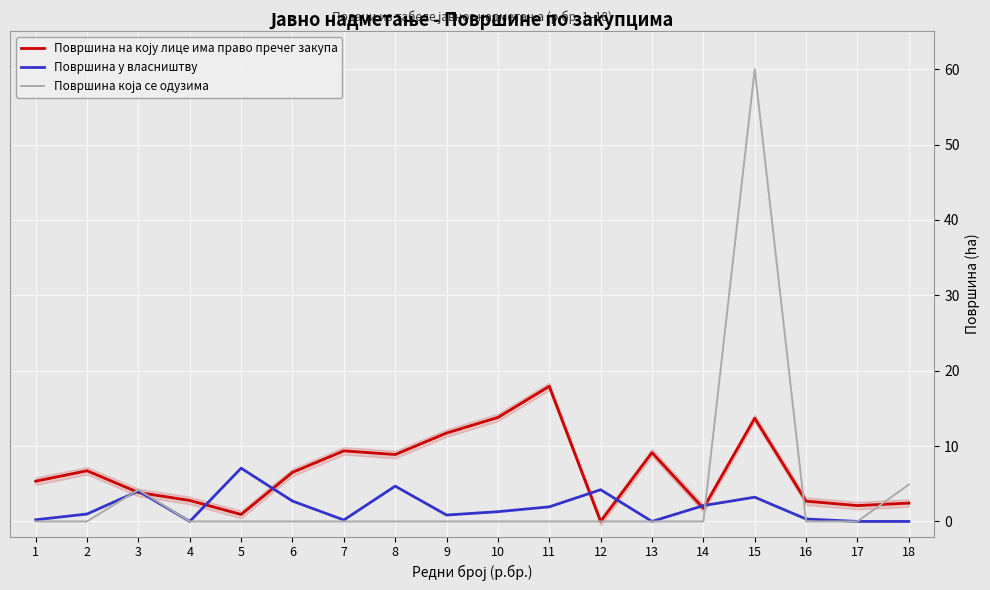

How many values in Површина на коју лице има право пречег закупа are above zero?

17